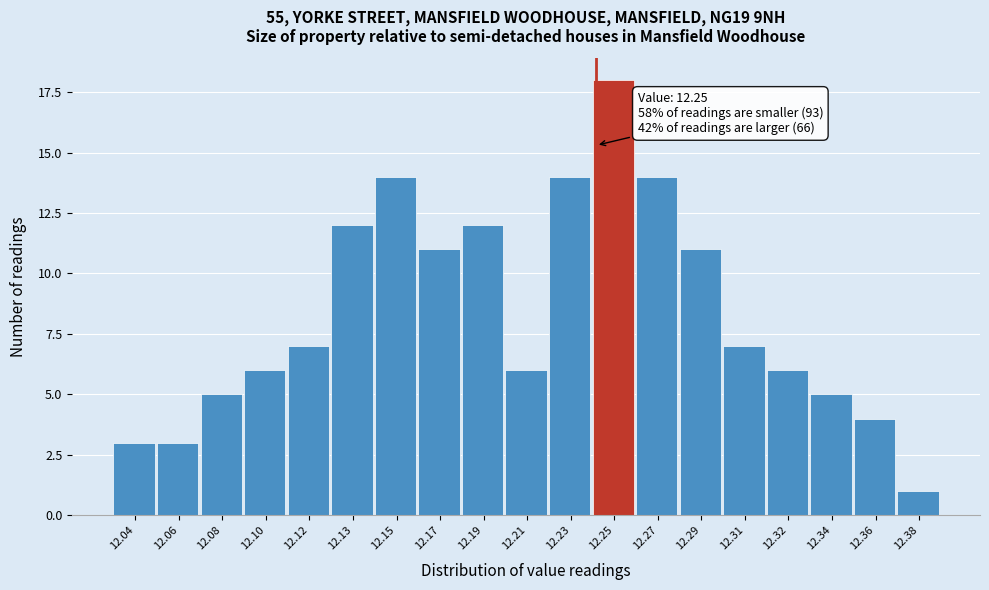

Reading right to left, list all the values displayed in this chart.

12.38=1	12.36=4	12.34=5	12.32=6	12.31=7	12.29=11	12.27=14	12.25=18	12.23=14	12.21=6	12.19=12	12.17=11	12.15=14	12.13=12	12.12=7	12.10=6	12.08=5	12.06=3	12.04=3